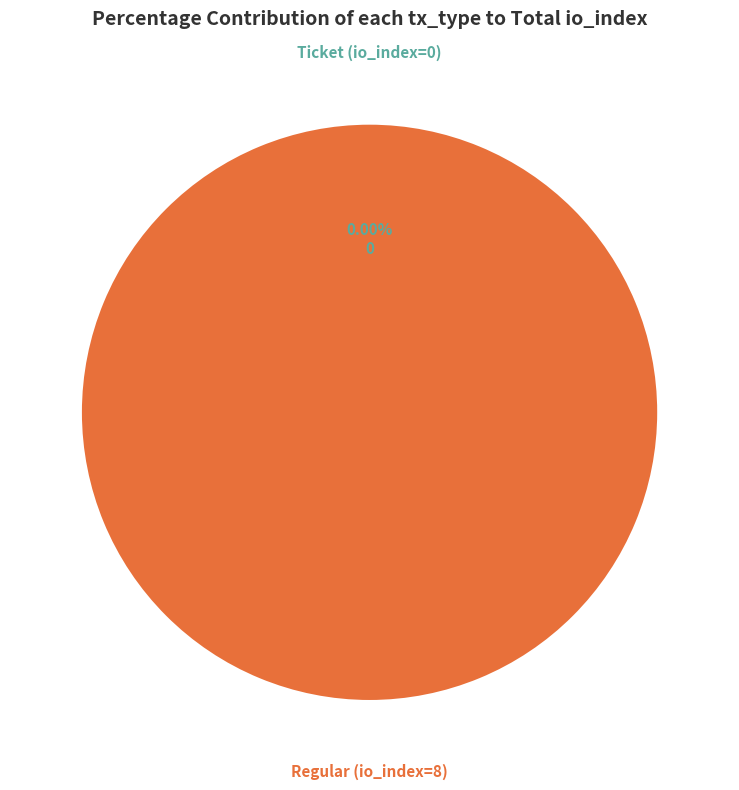

What is the majority slice?

Regular (io_index=8)